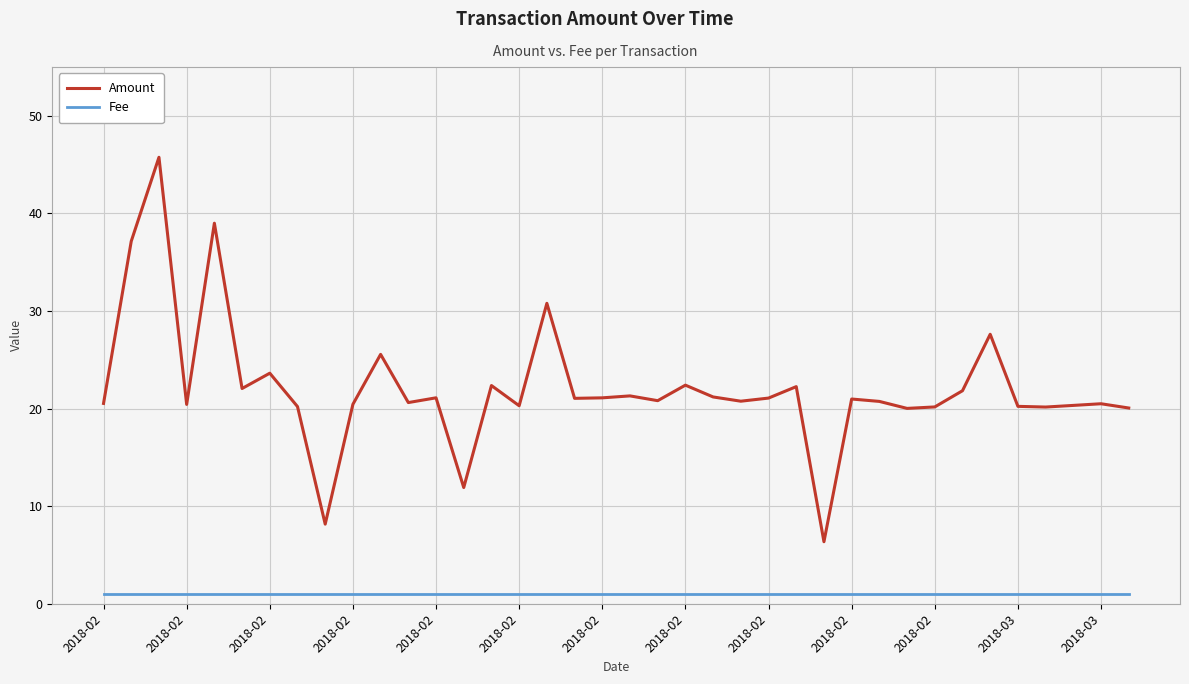

What is the highest value of the Amount series?

45.7